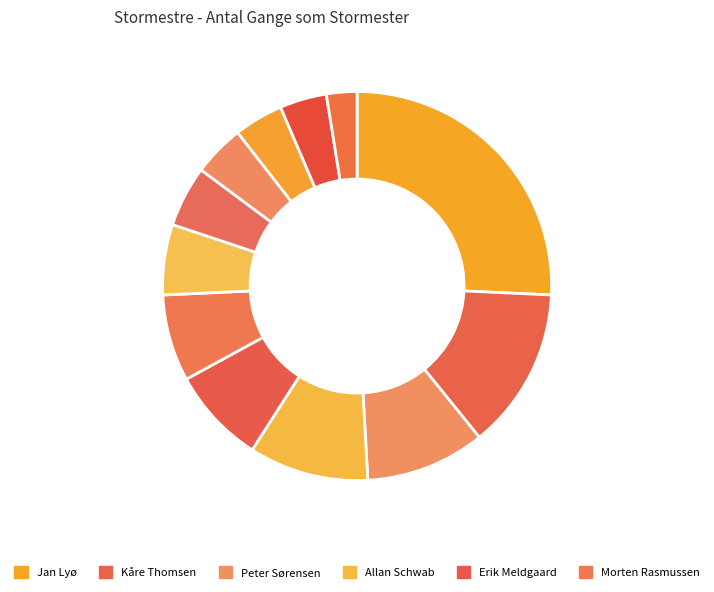

How many slices are in this pie chart?

12